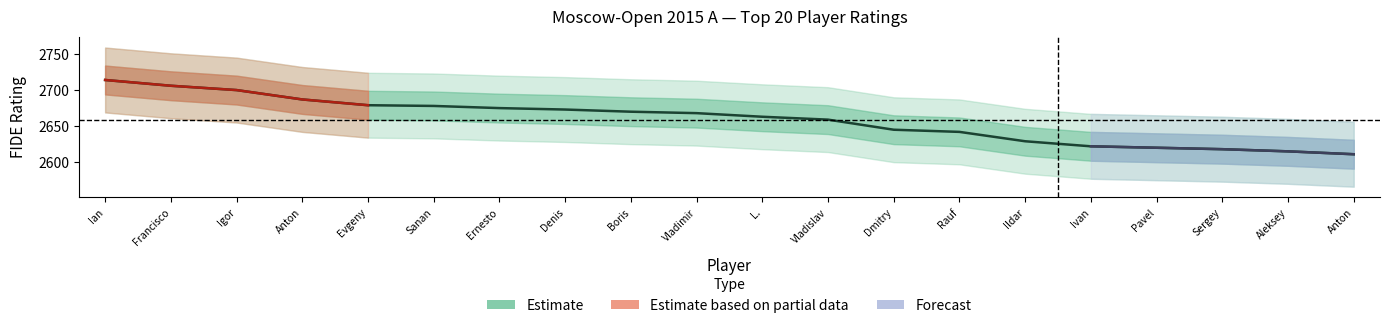

True or false: there are more than 2 points higher than both neighbors.

False